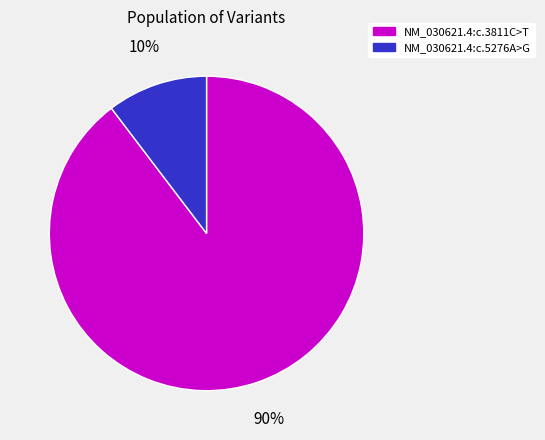

How many slices are in this pie chart?

2